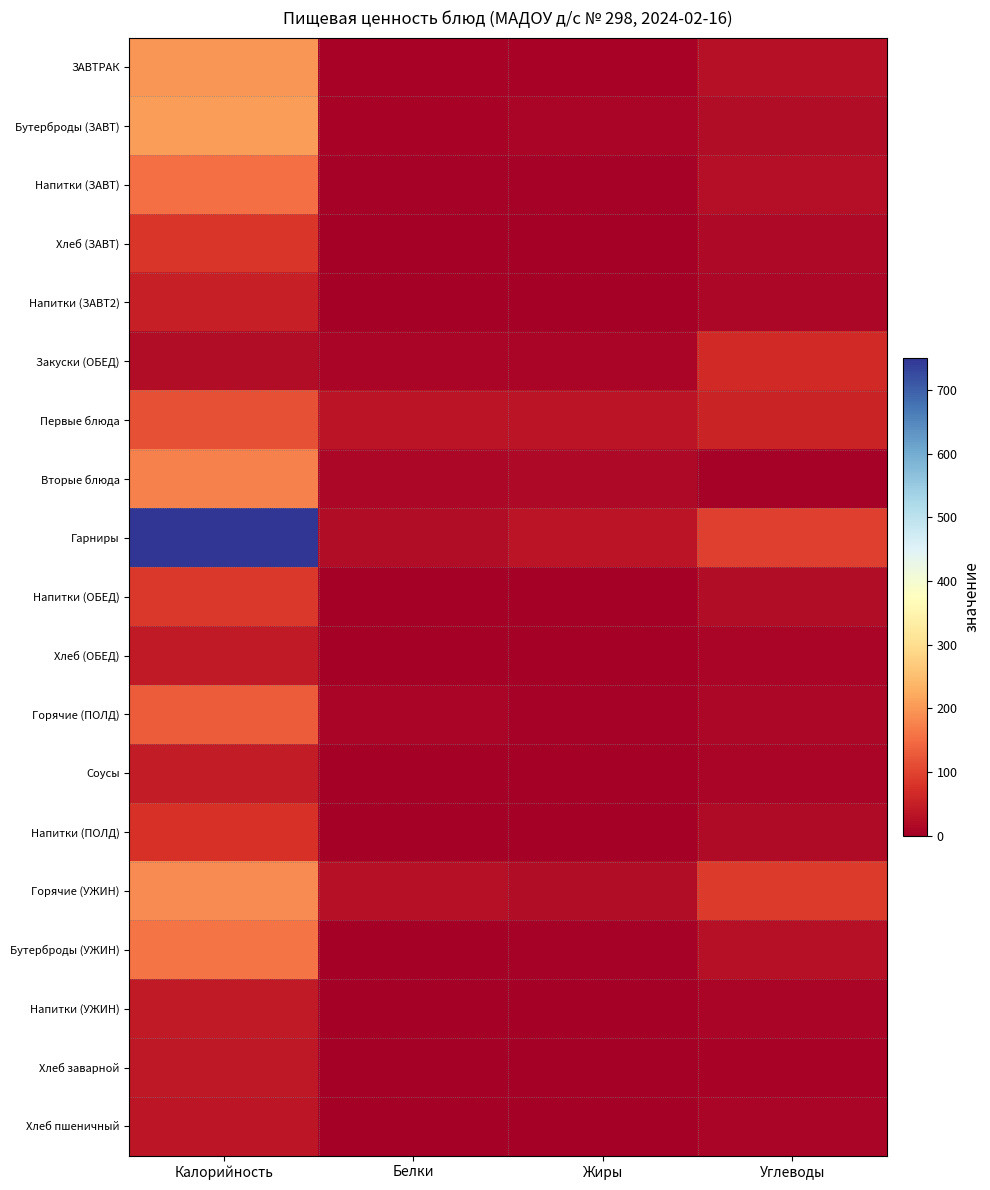

Rank the series at Углеводы from highest to lowest value.

Гарниры, Горячие (УЖИН), Закуски (ОБЕД), Первые блюда, Бутерброды (УЖИН), ЗАВТРАК, Напитки (ЗАВТ), Бутерброды (ЗАВТ), Напитки (ОБЕД), Напитки (ПОЛД), Хлеб (ЗАВТ), Горячие (ПОЛД), Напитки (ЗАВТ2), Соусы, Напитки (УЖИН), Хлеб пшеничный, Хлеб (ОБЕД), Хлеб заварной, Вторые блюда